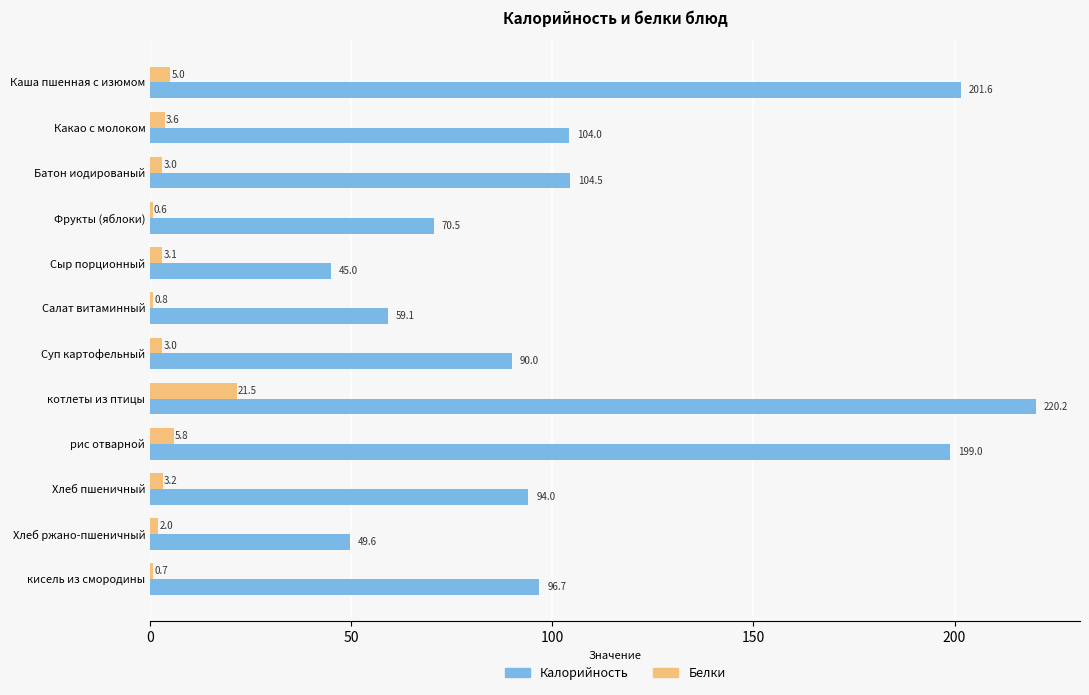

Is it true that Белки equals 3.0 at Суп картофельный?

True